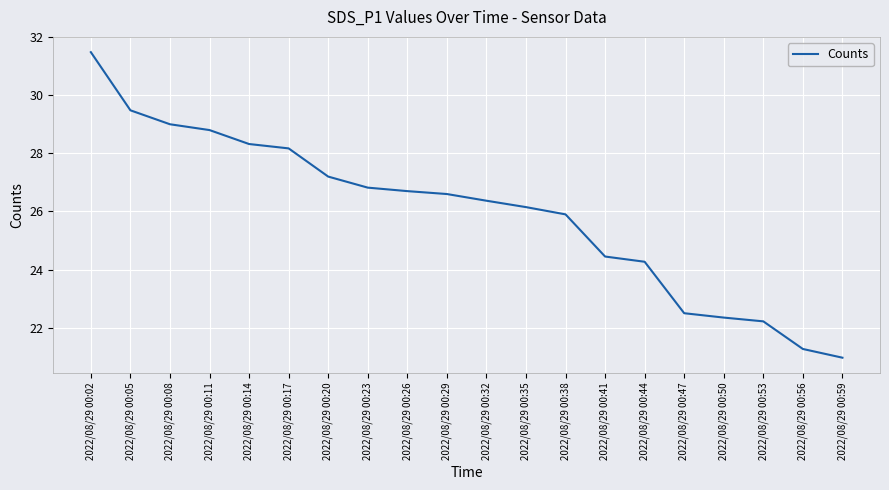

Between 2022/08/29 00:32 and 2022/08/29 00:20, which is larger?

2022/08/29 00:20